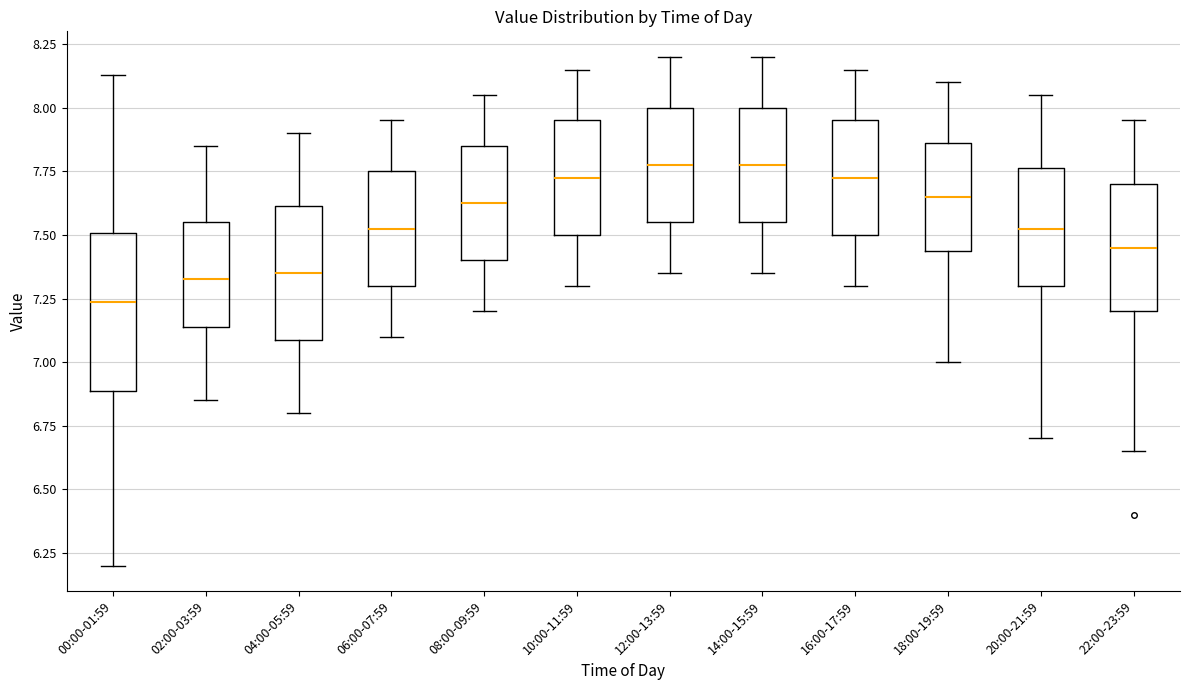

Reading left to right, transcribe this box plot: for each box, give where its median line is, the range the box spans, and where its two whiskers end, as read against the y-axis. The values are not printed on the chart, so give them approximately, as read against the axis.

00:00-01:59: median 7.25, box 6.90 to 7.50, whiskers 6.20 to 8.15
02:00-03:59: median 7.35, box 7.15 to 7.55, whiskers 6.85 to 7.85
04:00-05:59: median 7.35, box 7.10 to 7.60, whiskers 6.80 to 7.90
06:00-07:59: median 7.55, box 7.30 to 7.75, whiskers 7.10 to 7.95
08:00-09:59: median 7.65, box 7.40 to 7.85, whiskers 7.20 to 8.05
10:00-11:59: median 7.75, box 7.50 to 7.95, whiskers 7.30 to 8.15
12:00-13:59: median 7.80, box 7.55 to 8.00, whiskers 7.35 to 8.20
14:00-15:59: median 7.80, box 7.55 to 8.00, whiskers 7.35 to 8.20
16:00-17:59: median 7.75, box 7.50 to 7.95, whiskers 7.30 to 8.15
18:00-19:59: median 7.65, box 7.45 to 7.85, whiskers 7.00 to 8.10
20:00-21:59: median 7.55, box 7.30 to 7.75, whiskers 6.70 to 8.05
22:00-23:59: median 7.45, box 7.20 to 7.70, whiskers 6.65 to 7.95